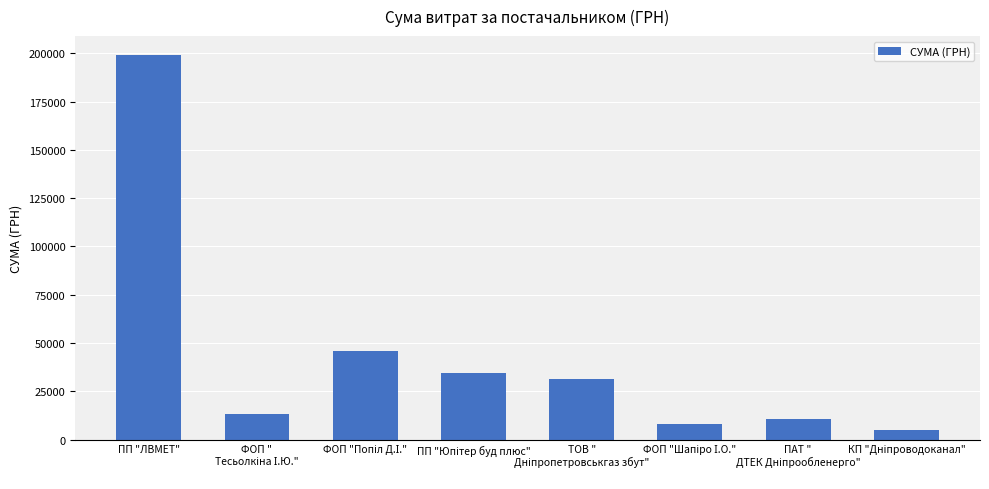

What is the difference between the second highest and minimum values?

40583.4